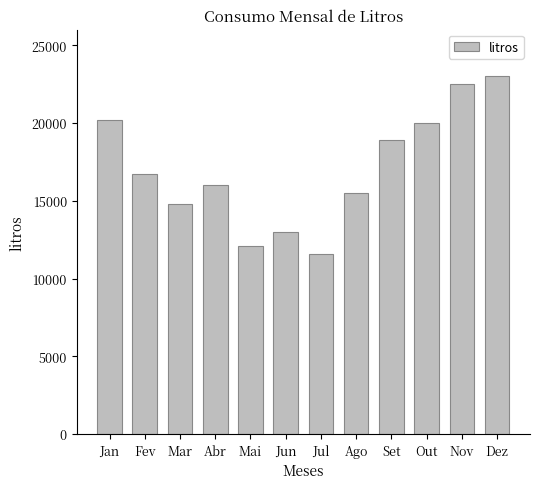

Where does the data first go above 16700?

Jan